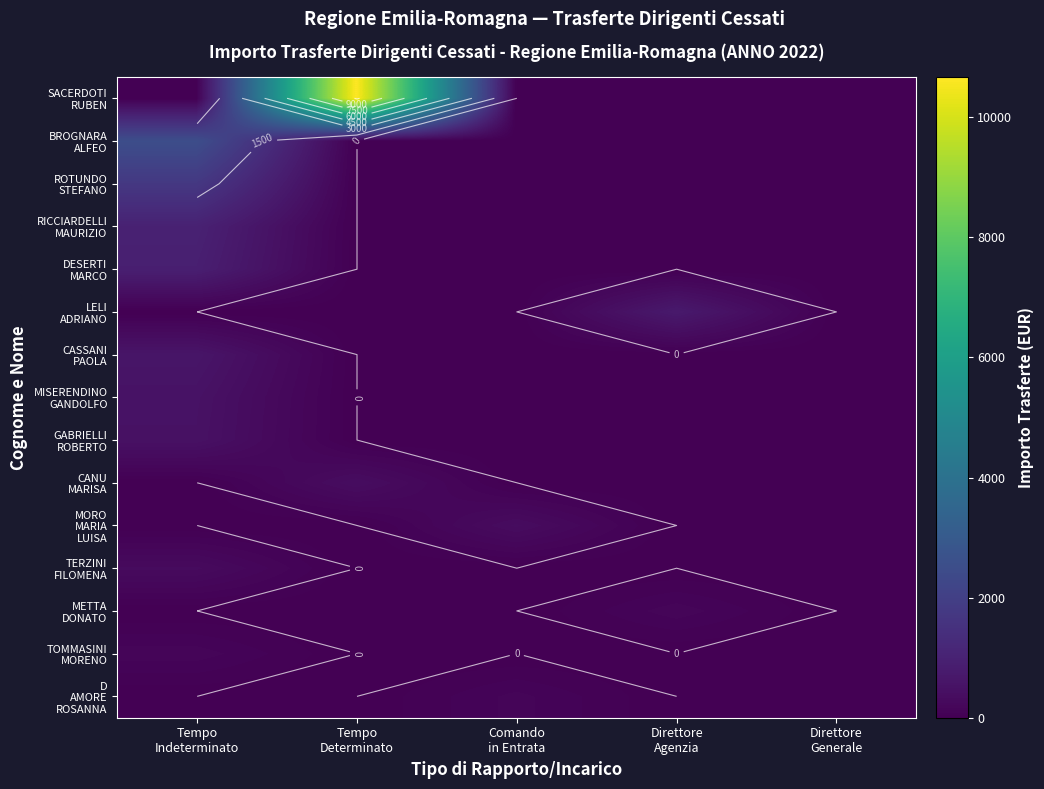

At which category is the sum across all series the highest?

Tempo
Determinato